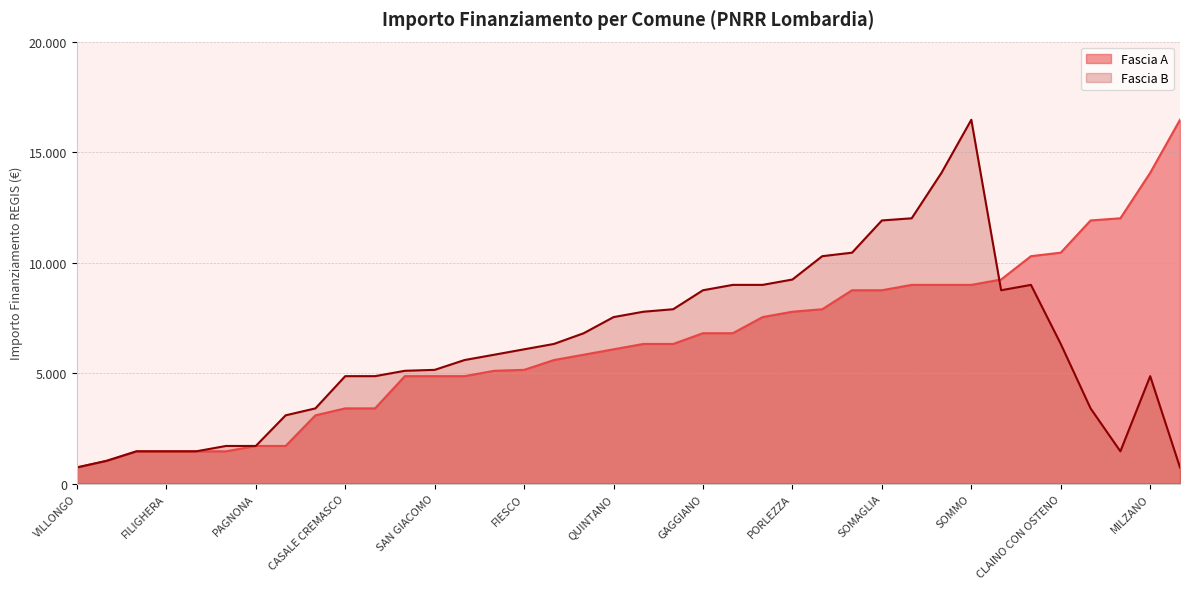

Which series has the largest range (max minus min)?

Fascia A line